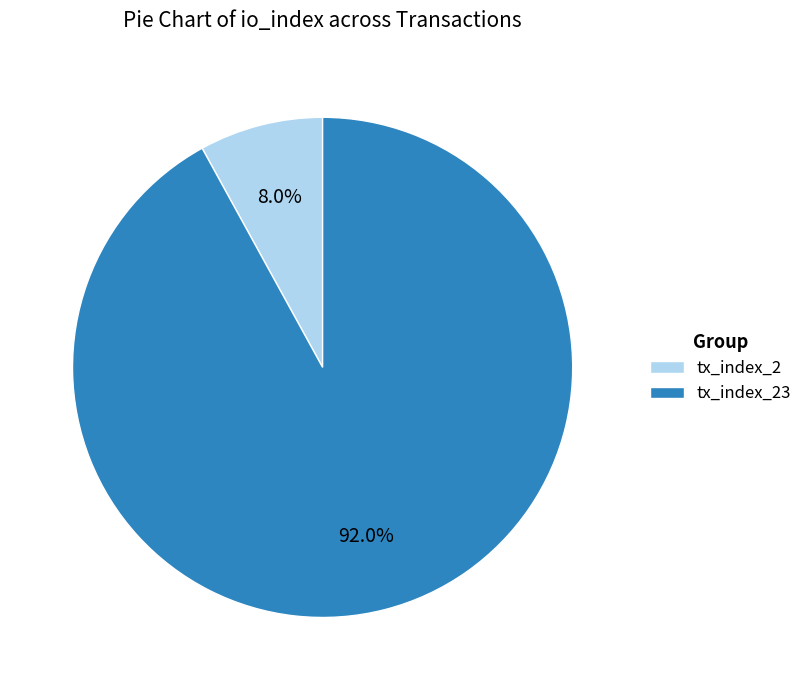

How much of the chart is everything except tx_index_23?

8.0%